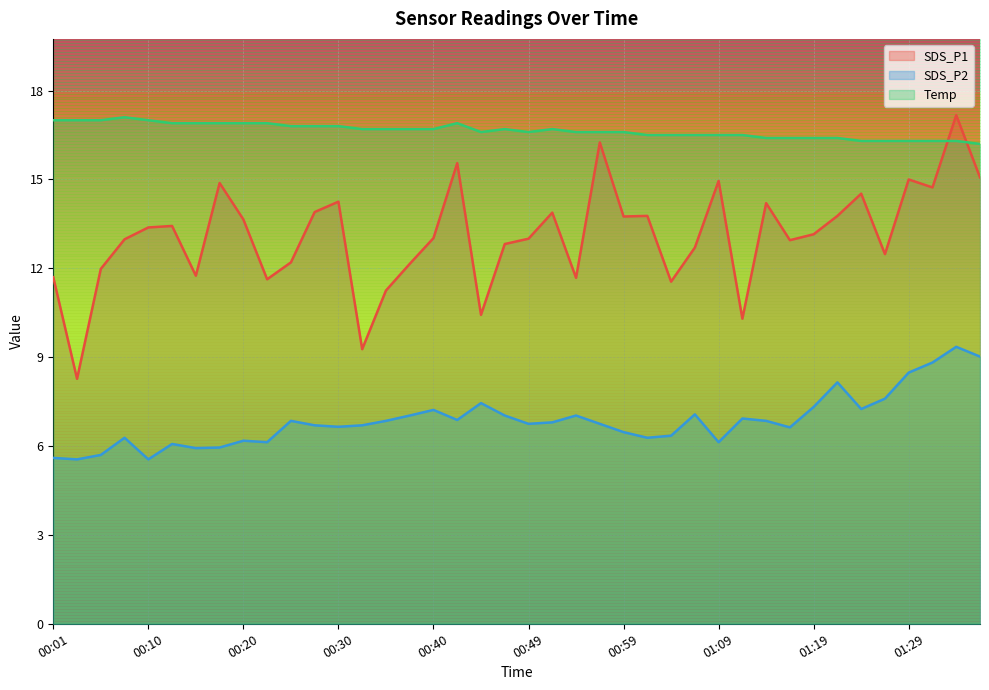

List the series in order of their peak value, highest first.

SDS_P1, Temp, SDS_P2